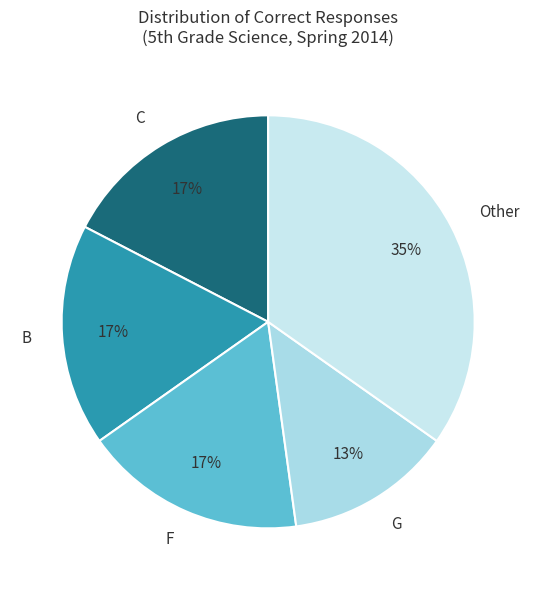

Does any single category account for the majority?

No